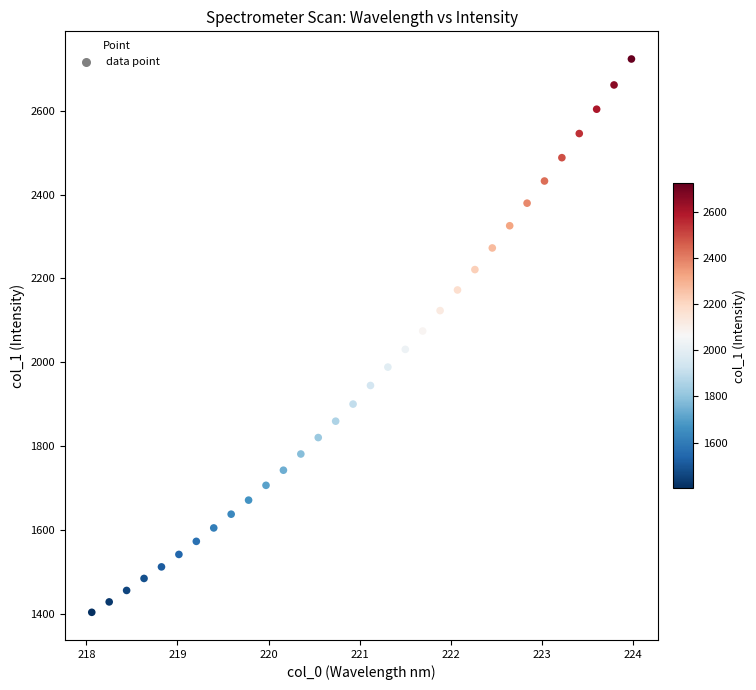

What is the range of Y values (max minus min)?

1318.7